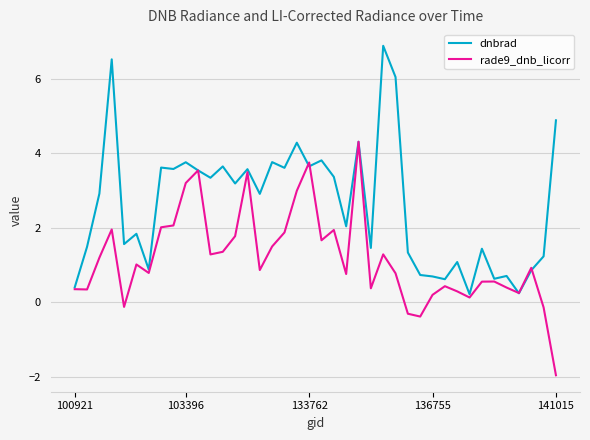

True or false: dnbrad and rade9_dnb_licorr intersect in this chart.

True